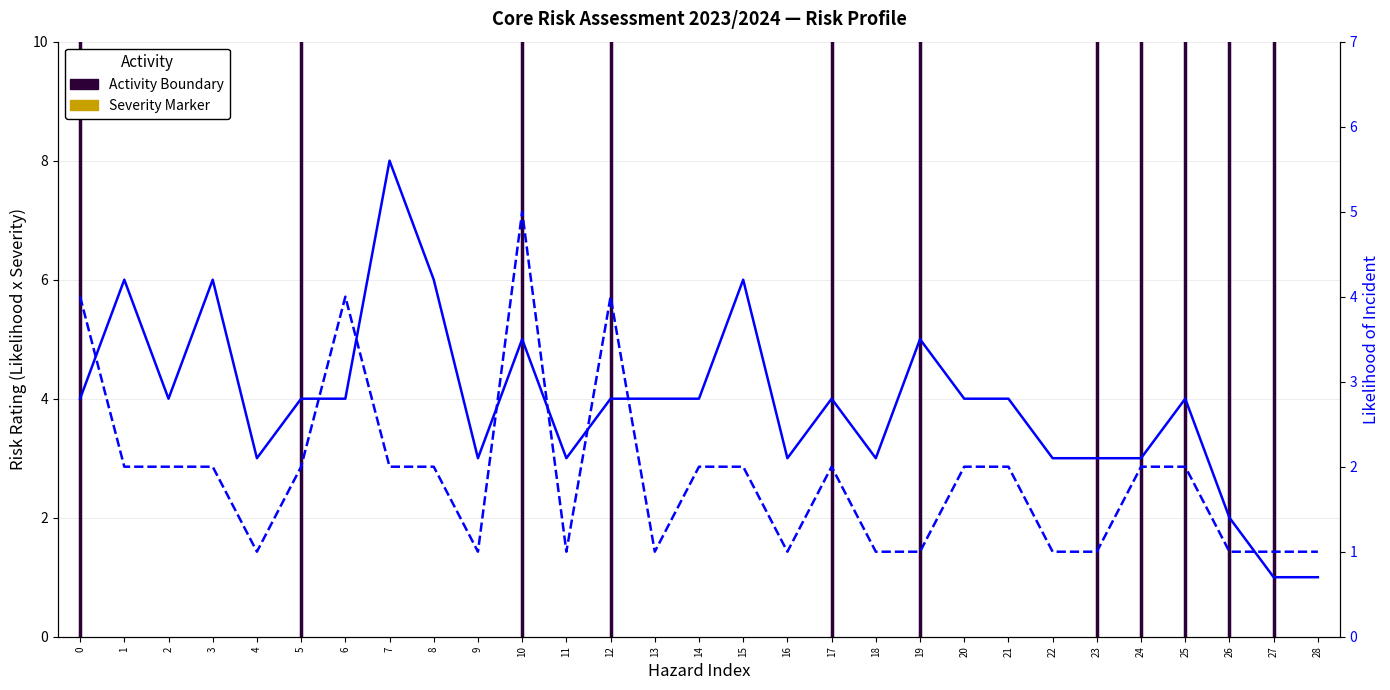

What is the sum of the Likelihood values at 11 and 6?

5